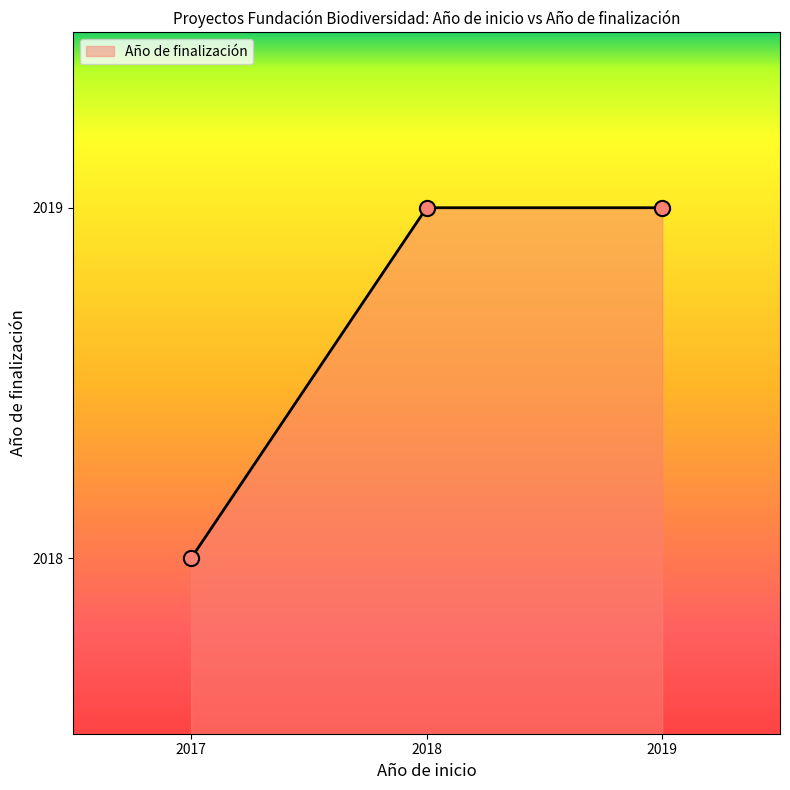

What is the change in value from 2017 to 2018?

+1